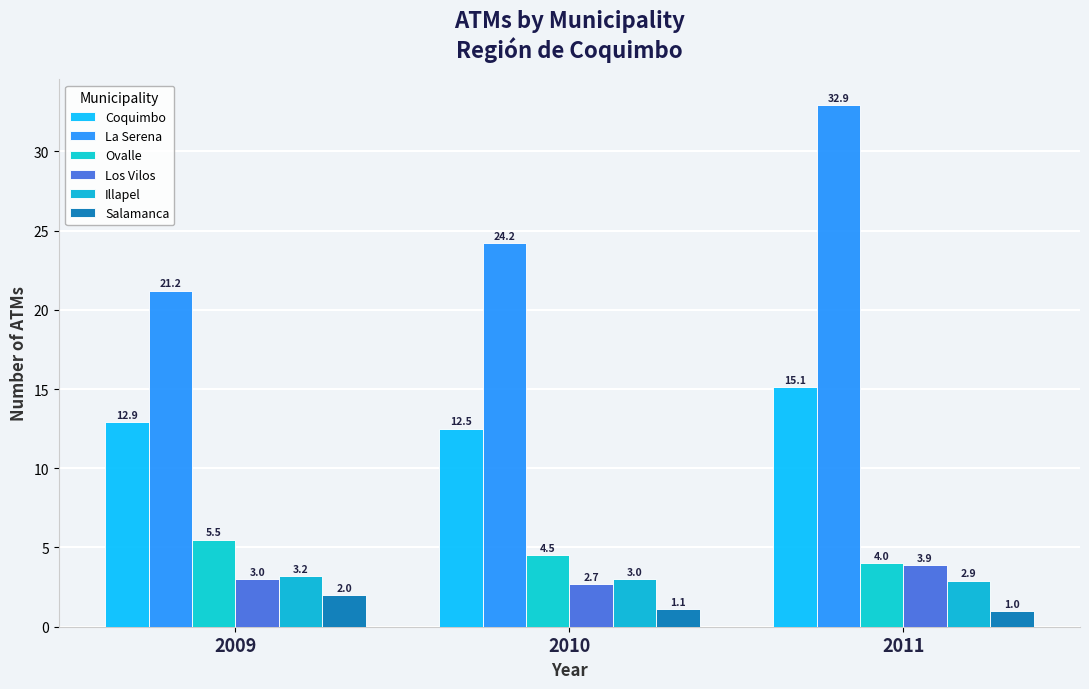

What are all the series names shown in the legend?

Coquimbo, La Serena, Ovalle, Los Vilos, Illapel, Salamanca